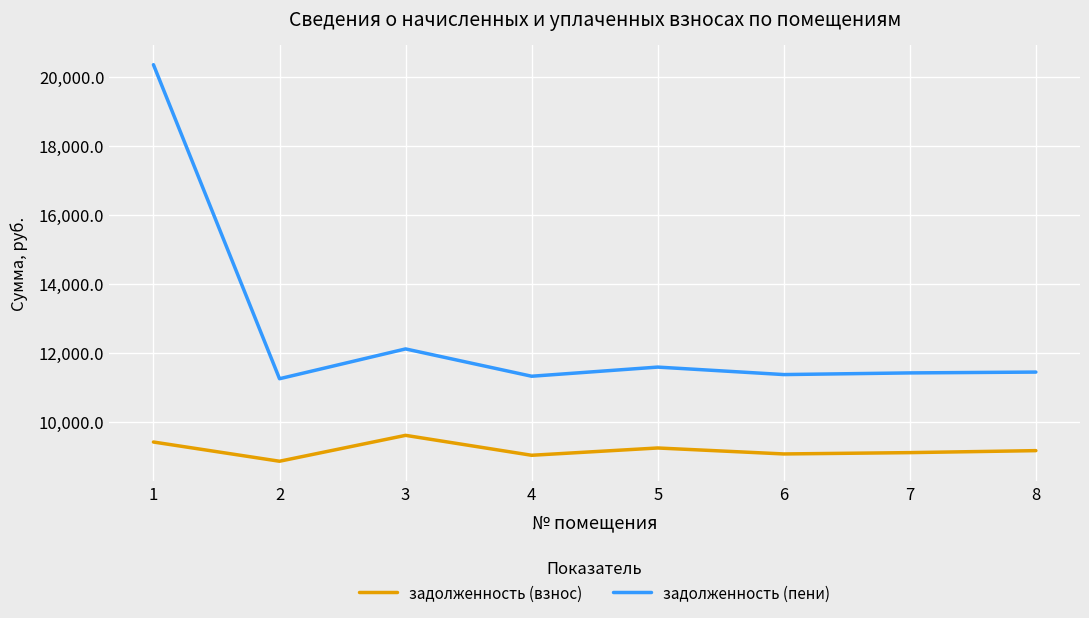

What is the difference between the задолженность (пени) values at 3 and 7?

694.6